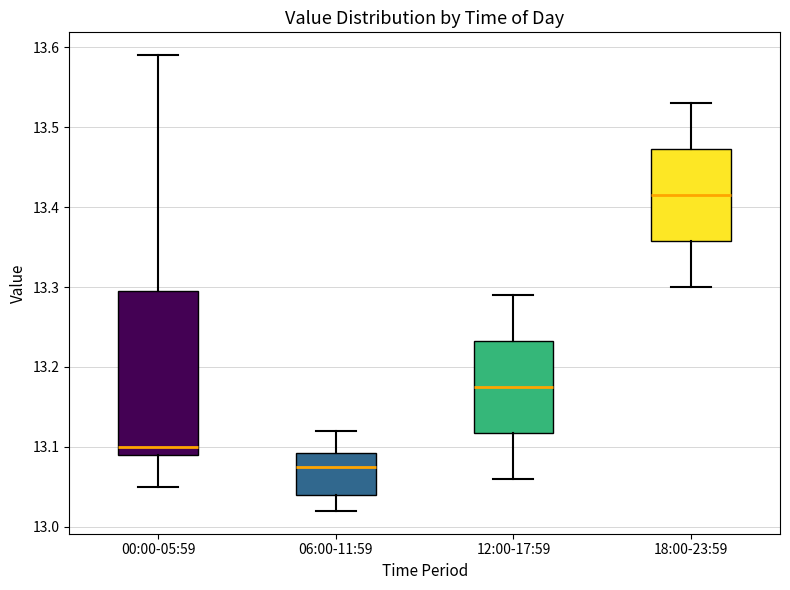

Comparing the boxes themselves (not the whiskers), which one is the tallest?

00:00-05:59